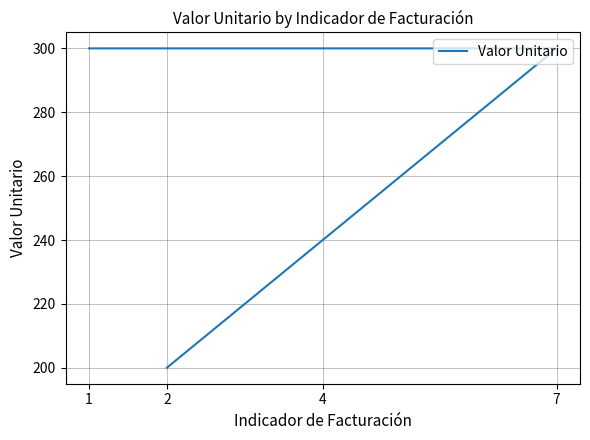

True or false: the data has more than 0 interior local peaks.

False